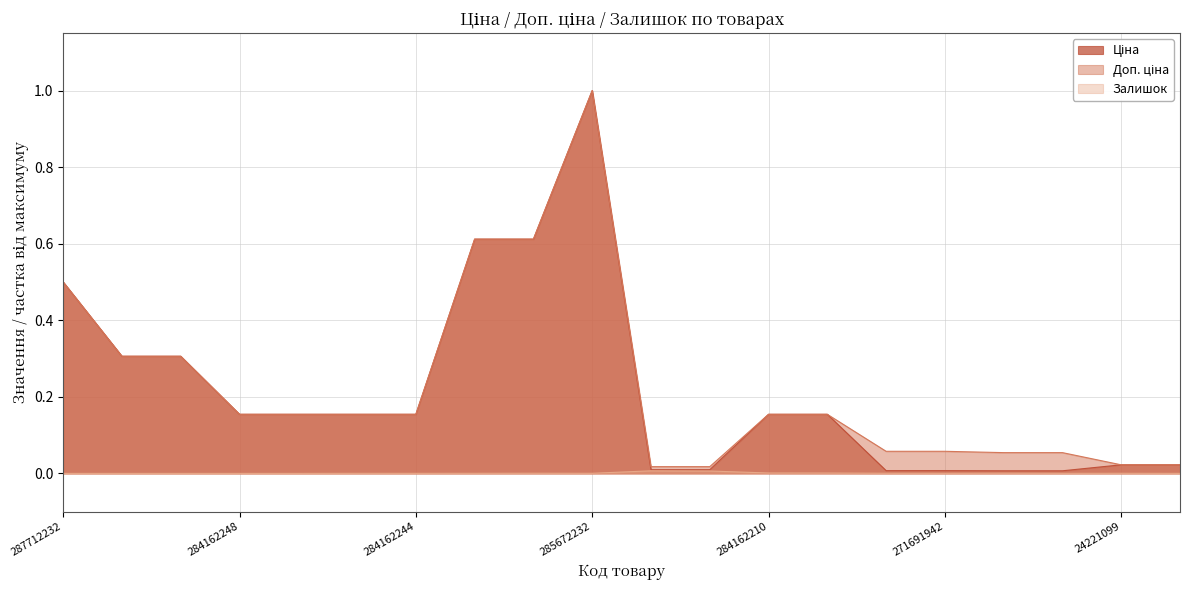

What position from the right is 24221043?

1